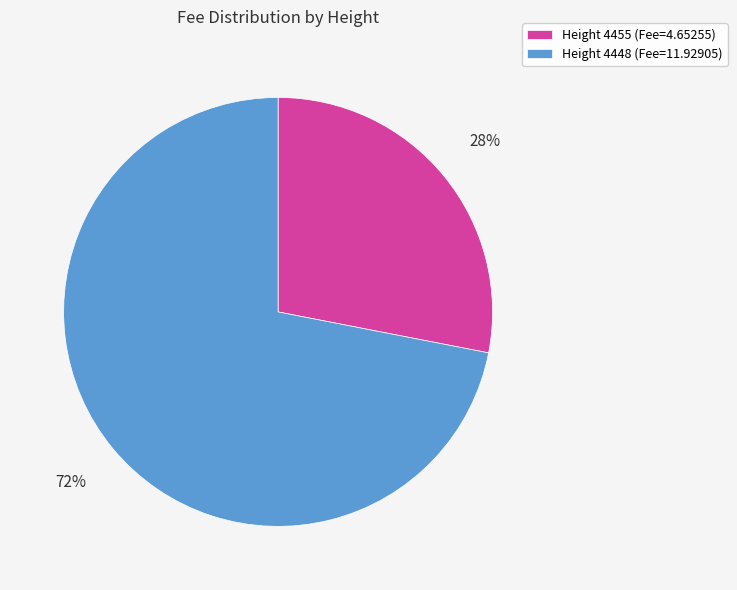

Combined, do Height 4455 (Fee=4.65255) and Height 4448 (Fee=11.92905) account for over 50%?

Yes